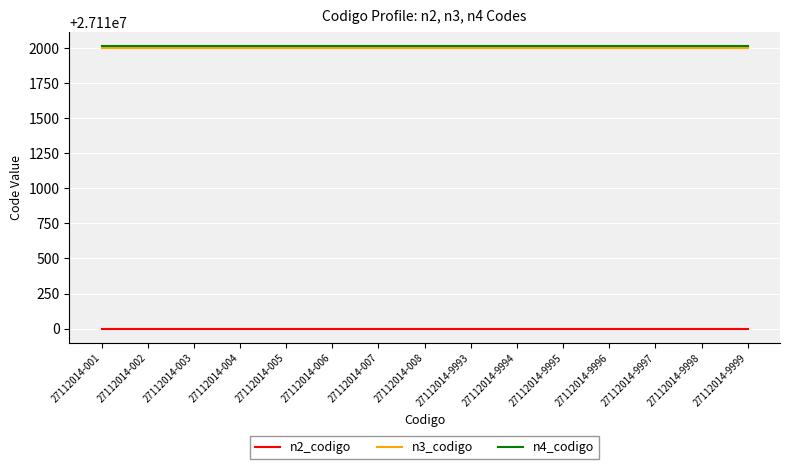

True or false: n3_codigo and n4_codigo cross at least once.

False